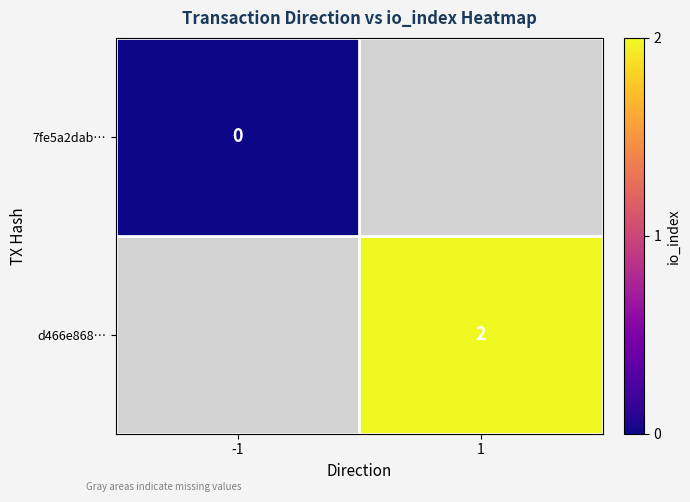

Is it true that d466e868… equals 2 at 1?

True